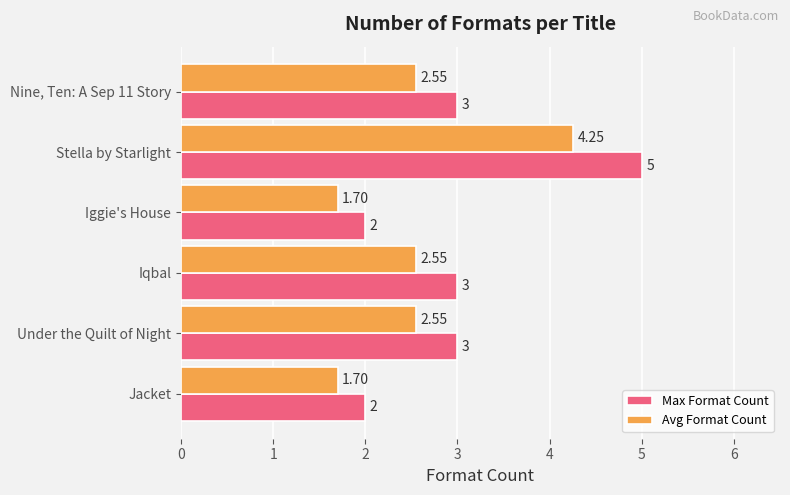

Which category has the highest value across all series?

Stella by Starlight